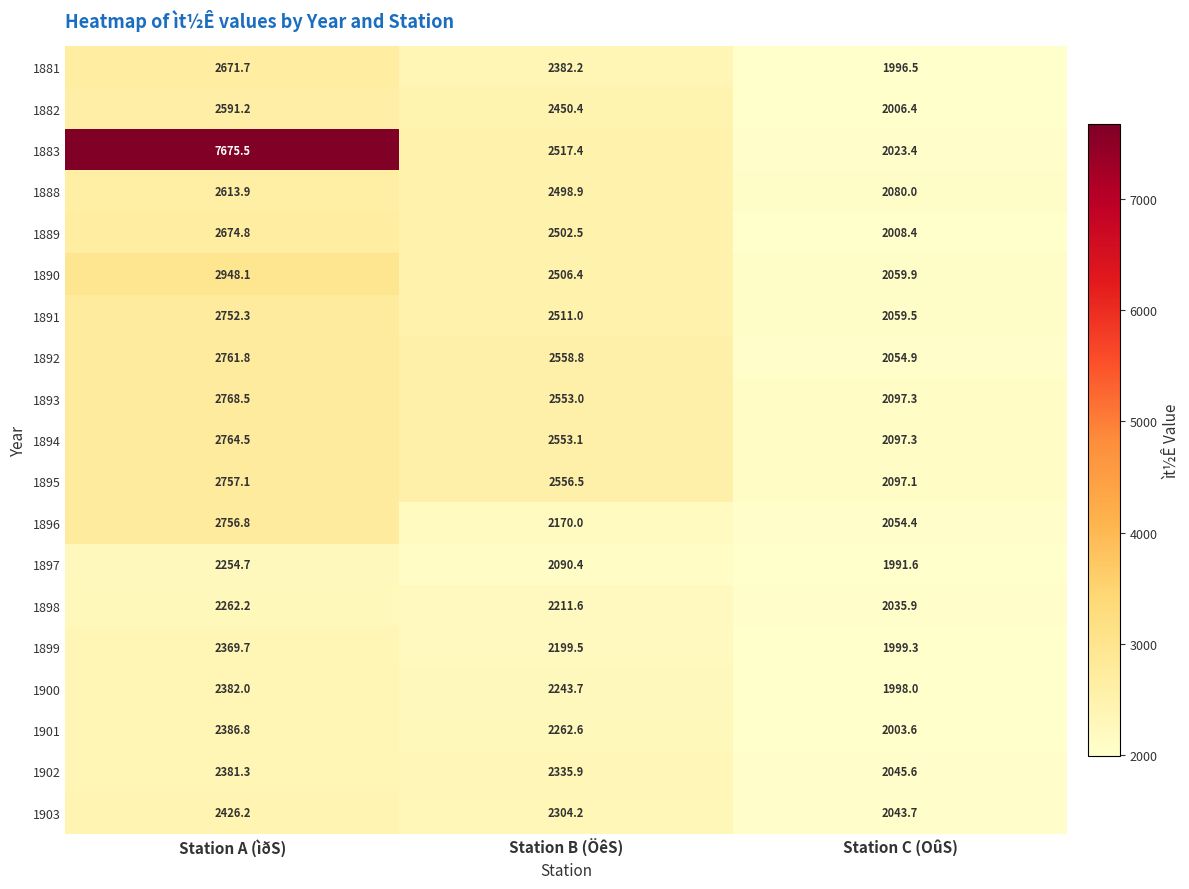

What is the total value across all series at Station A (ìðS)?

54199.1